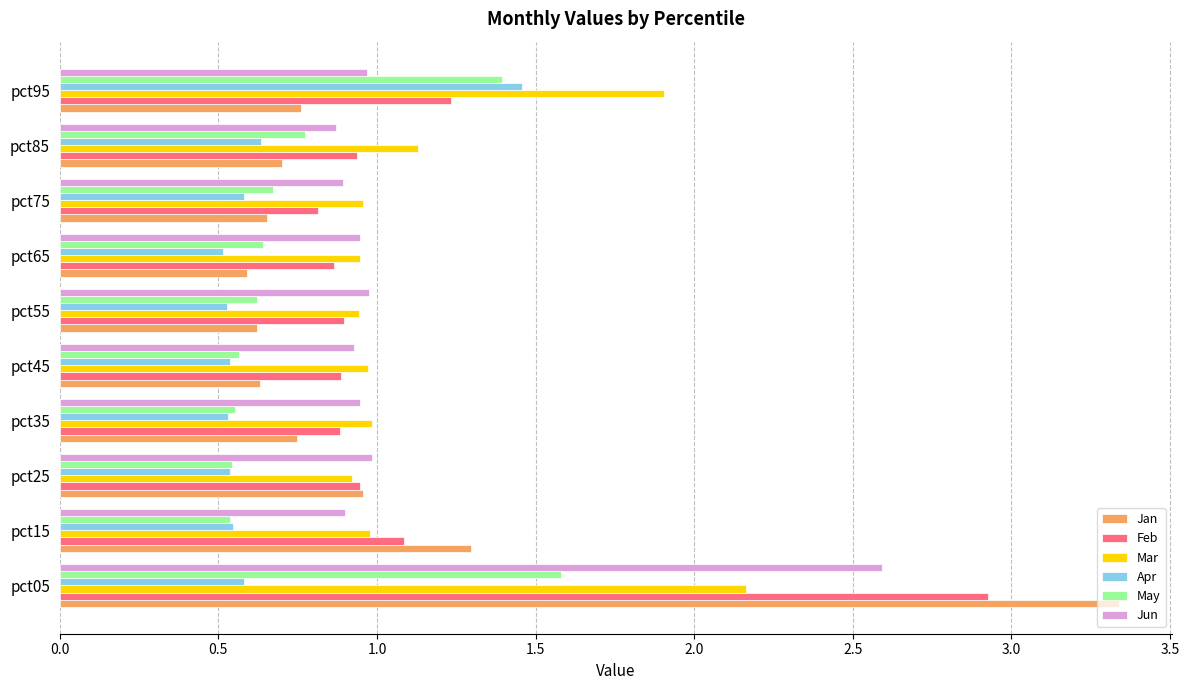

At which category does the chart reach its peak across all series?

pct05